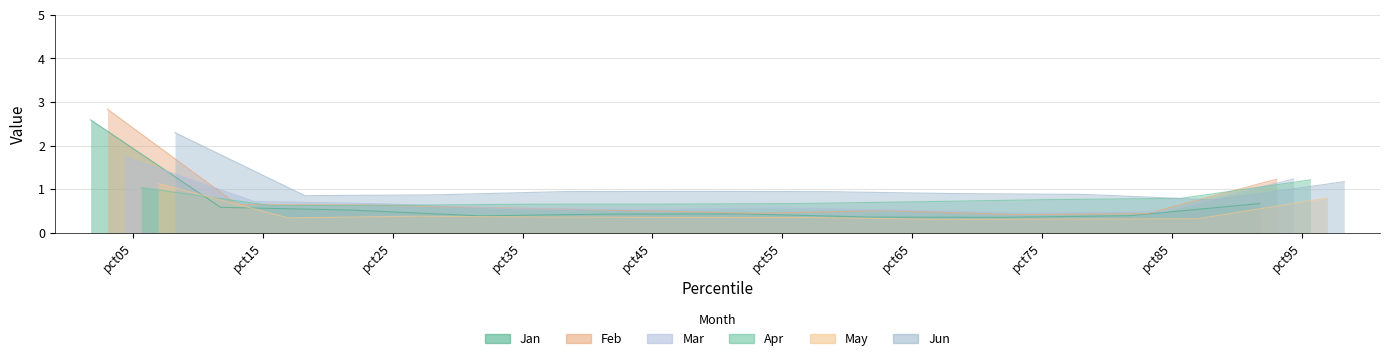

The value of Jan at pct55 is 0.6. True or false?

False